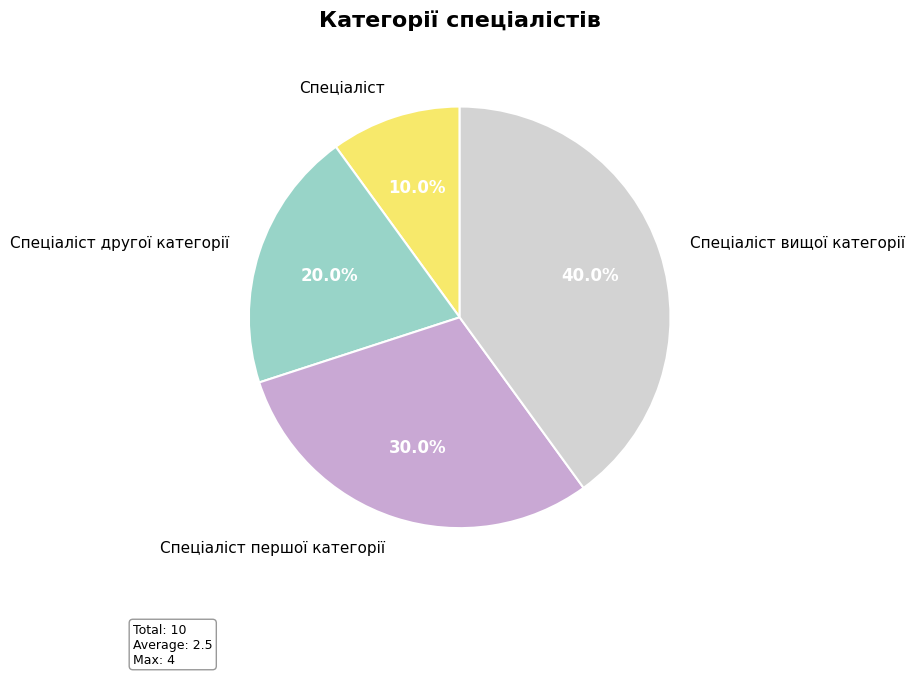

Is it true that Спеціаліст is 1% of the pie?

False